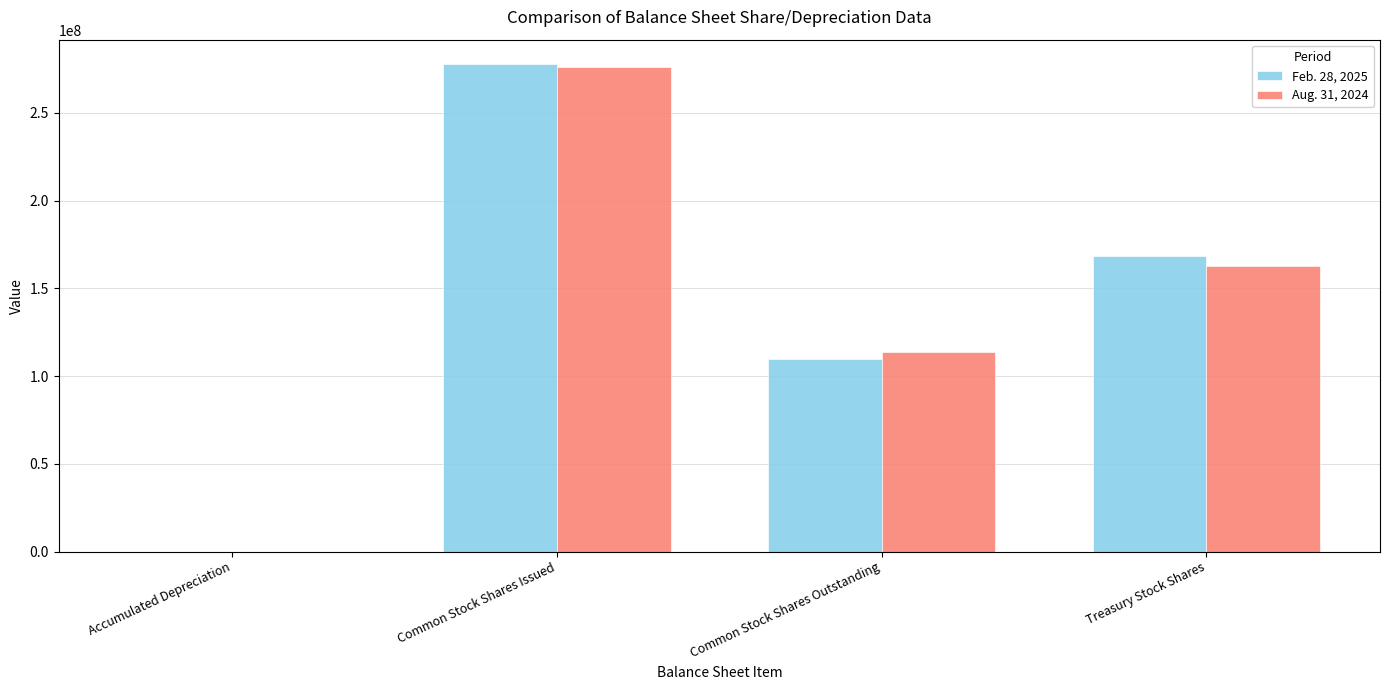

How many groups of bars are there?

4